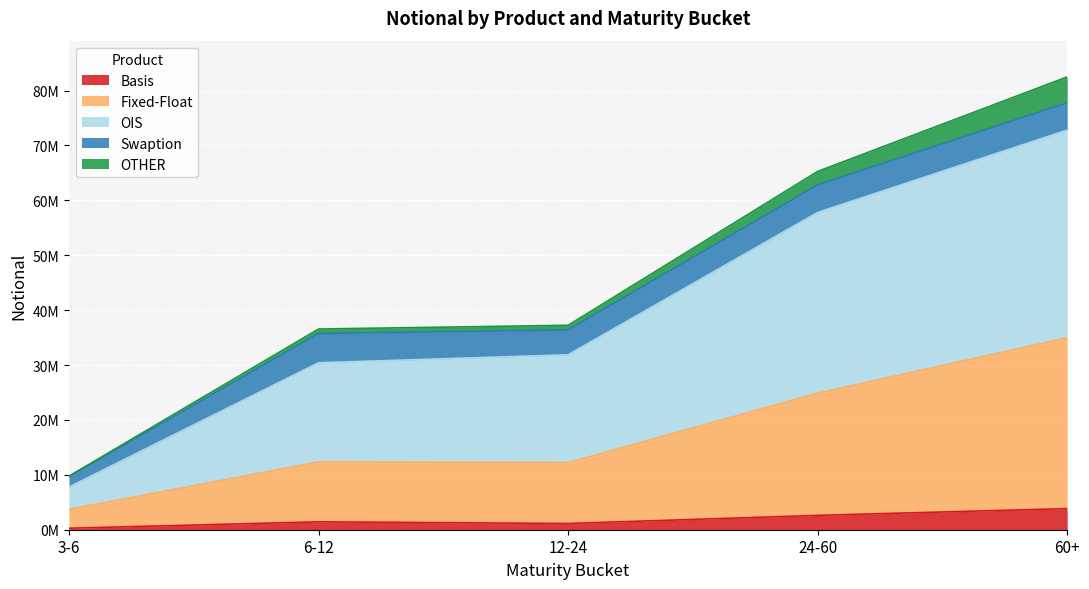

At which category does the chart reach its minimum across all series?

3-6